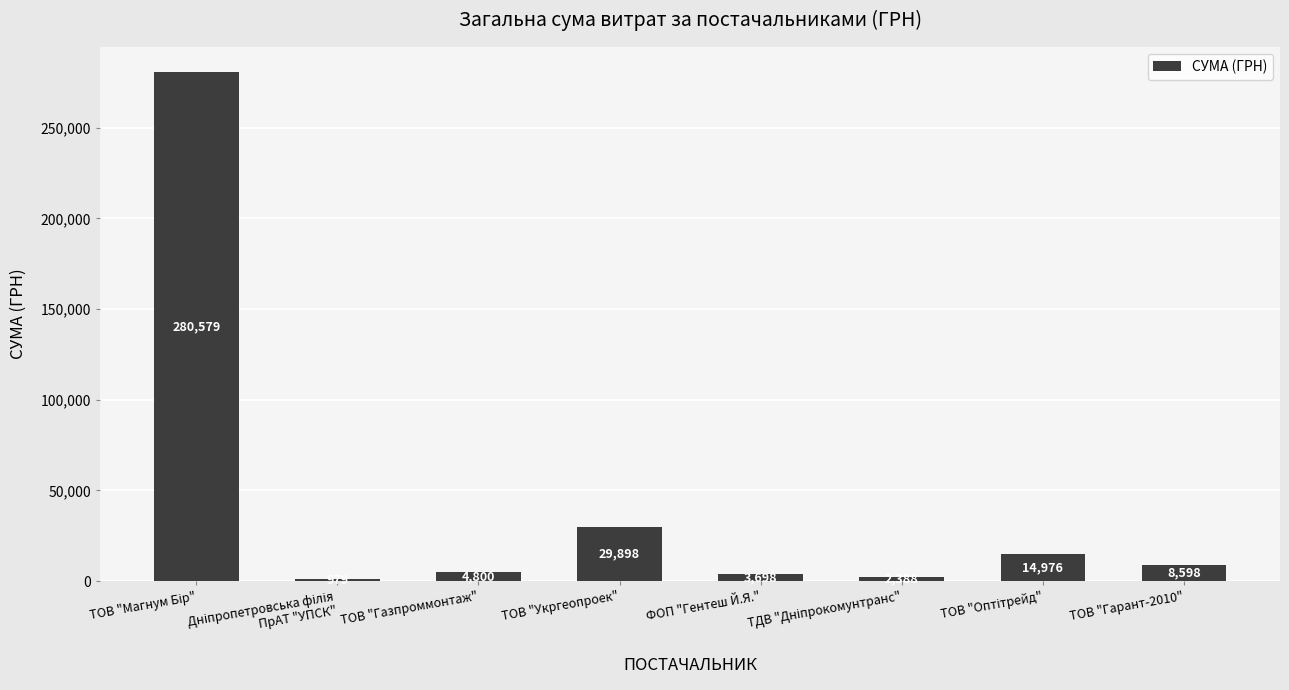

Is it true that the value at ТОВ "Газпроммонтаж" is 4800.0?

True